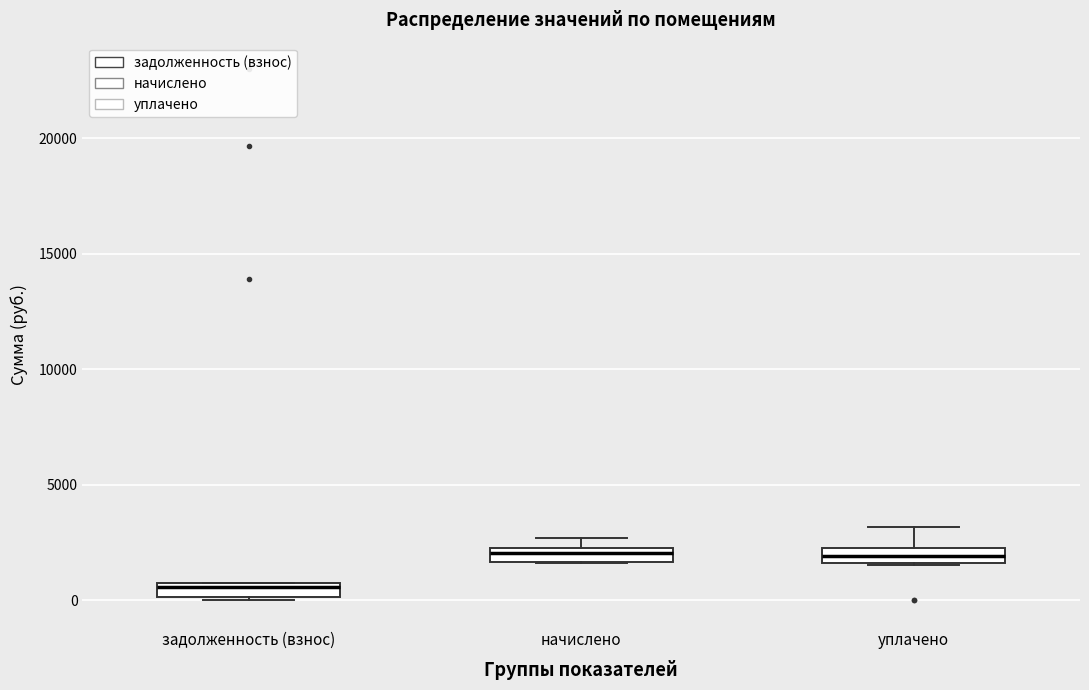

Where does the median line of the box for задолженность (взнос) sit on the y-axis? The values are not printed on the chart, so give them approximately, as read against the axis.

500